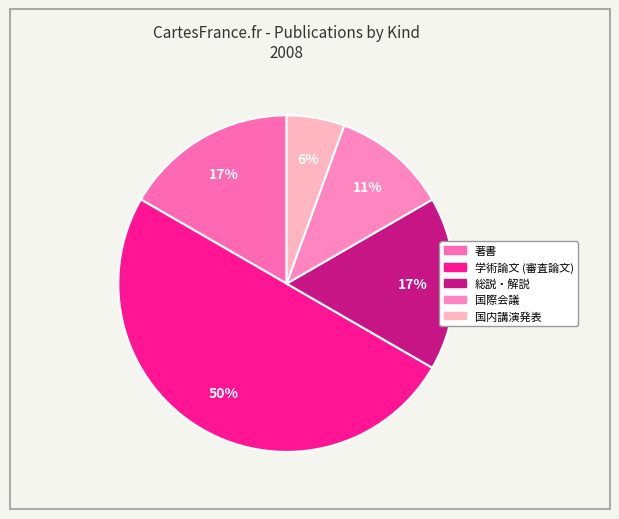

Between 総説・解説 and 国内講演発表, which is larger?

総説・解説